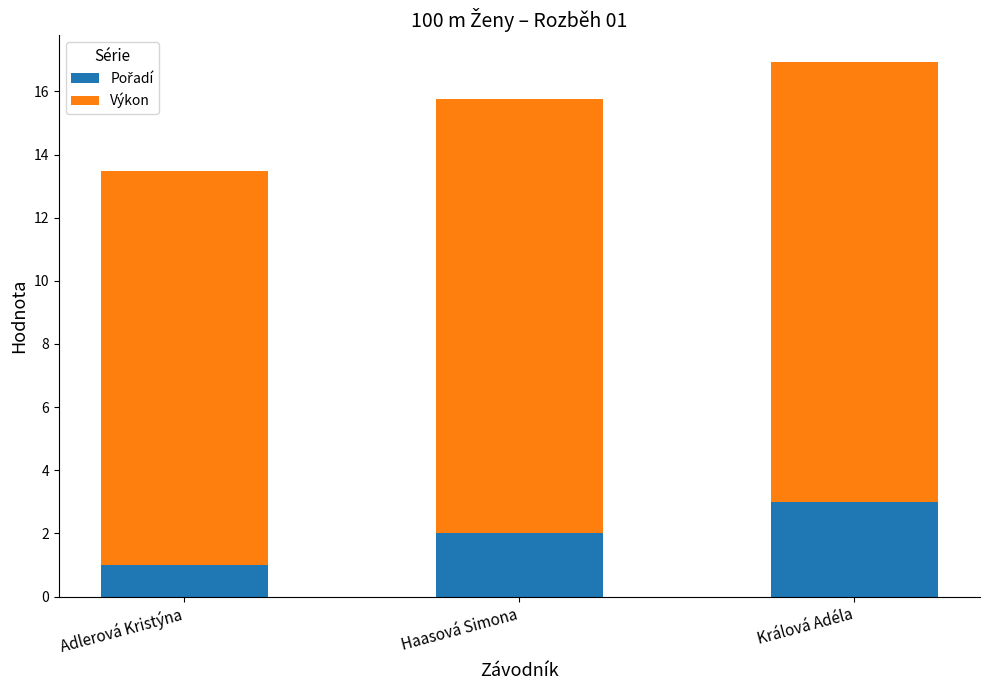

Does the chart contain any negative values?

No